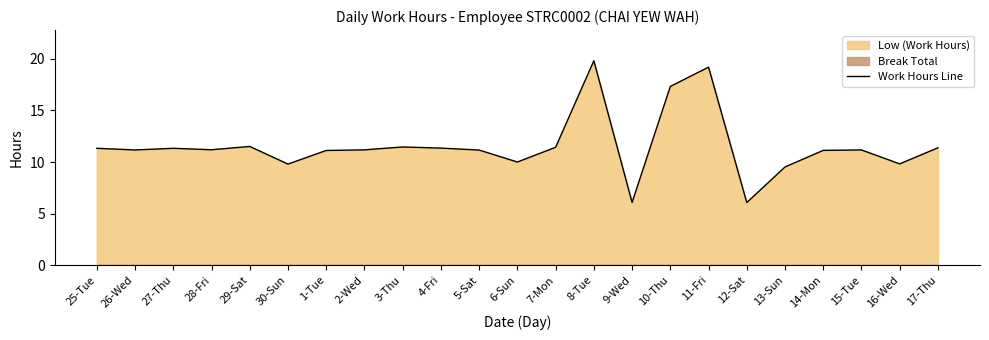

Rank the categories by value from highest to lowest.

8-Tue, 11-Fri, 10-Thu, 29-Sat, 3-Thu, 7-Mon, 17-Thu, 4-Fri, 25-Tue, 27-Thu, 28-Fri, 2-Wed, 26-Wed, 15-Tue, 5-Sat, 14-Mon, 1-Tue, 6-Sun, 16-Wed, 30-Sun, 13-Sun, 9-Wed, 12-Sat